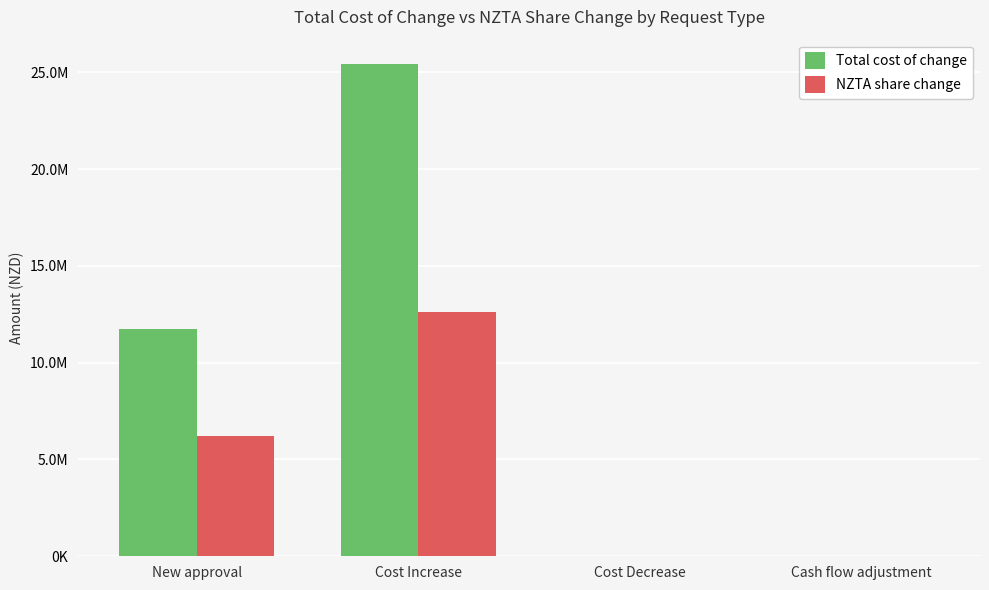

Is it true that NZTA share change equals 1914433 at New approval?

False